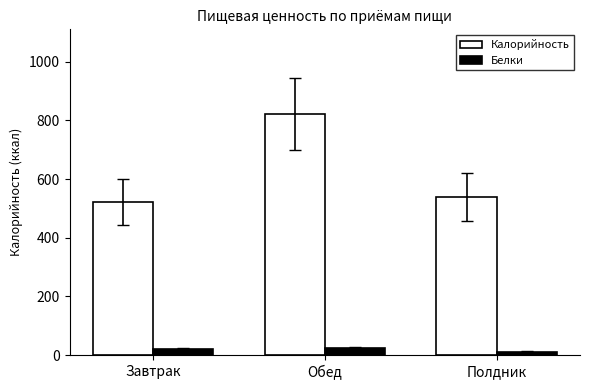

What is the label of the 2nd bar from the right?

Обед